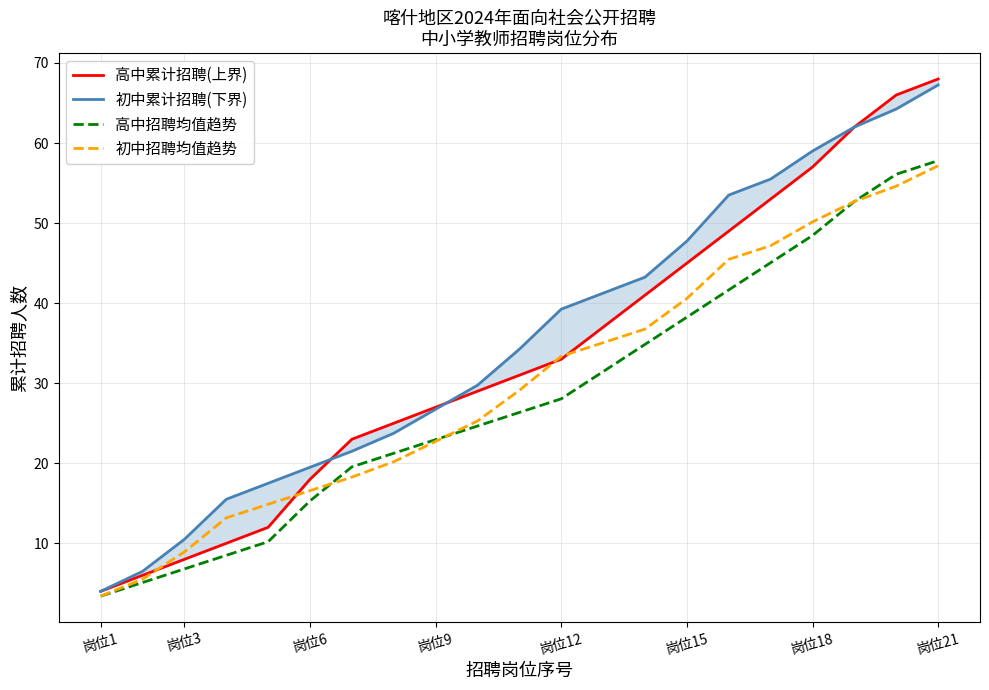

True or false: 初中招聘均值趋势 has a value of 63.5 at 岗位15.

False